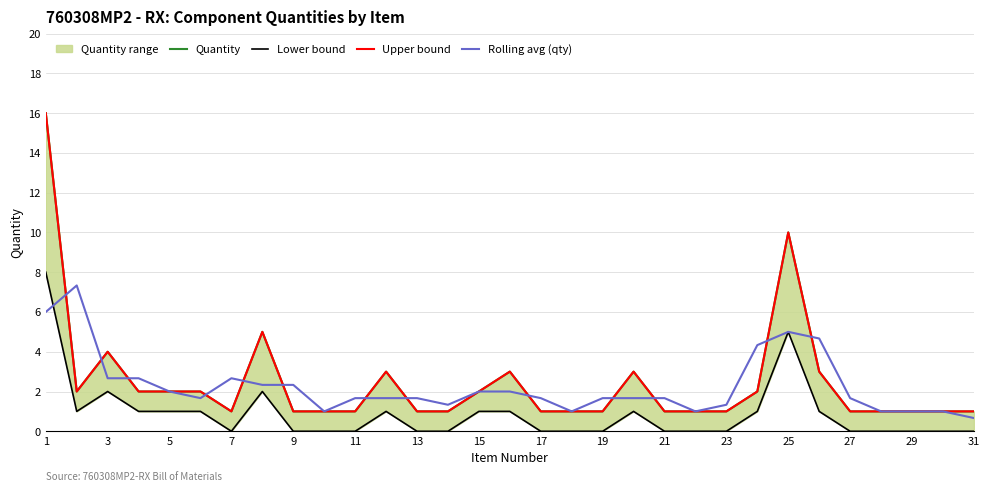

Is it true that Rolling avg (qty) equals 6.0 at 1?

True